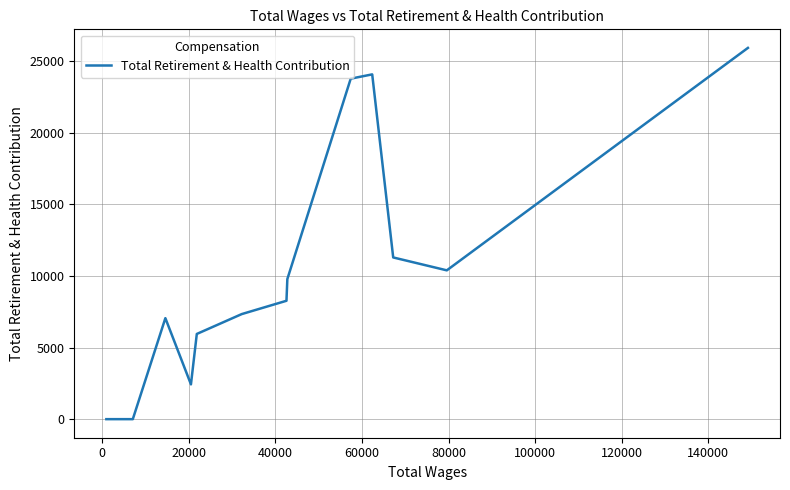

What is the difference between the maximum and second lowest values?

25934